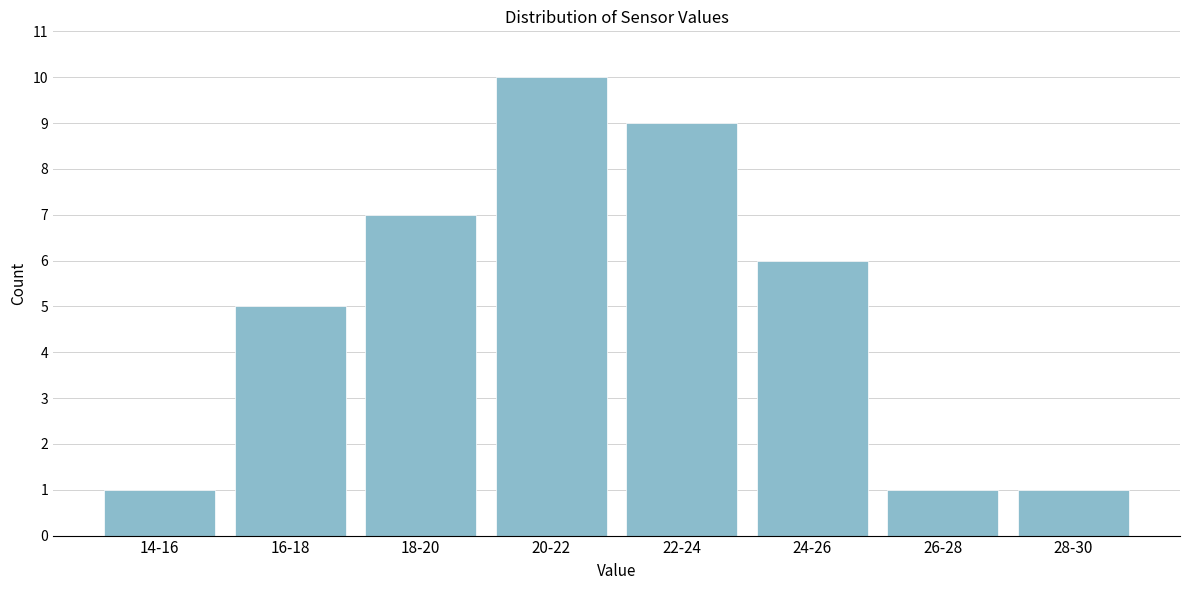

Reading left to right, list all the values displayed in this chart.

1	5	7	10	9	6	1	1